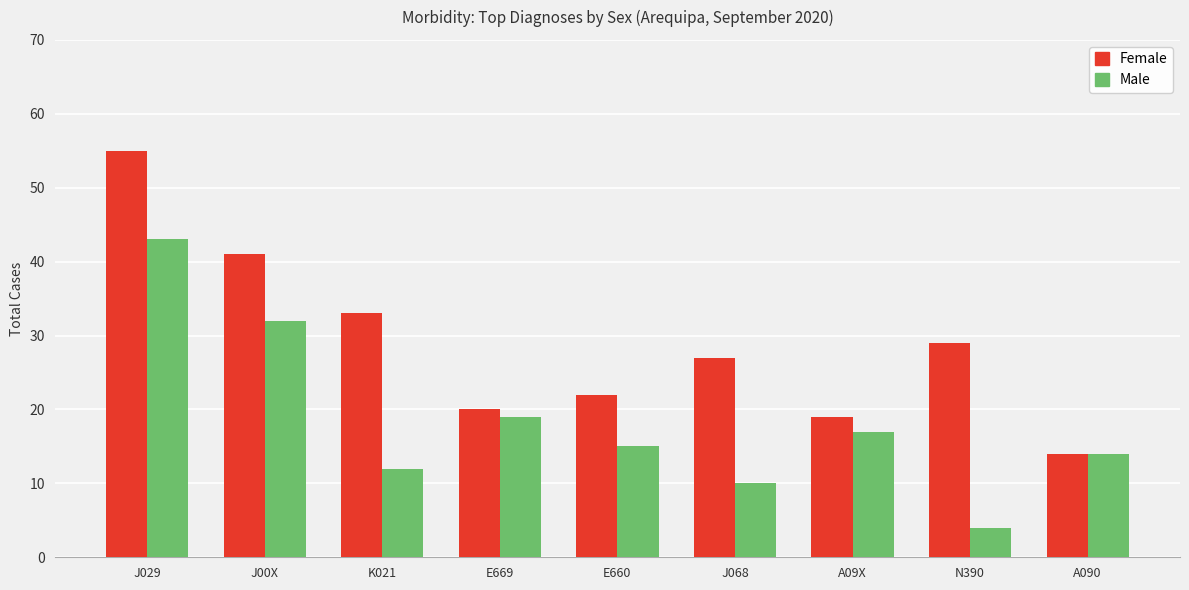

What is the difference between the highest and lowest values at J029?

12